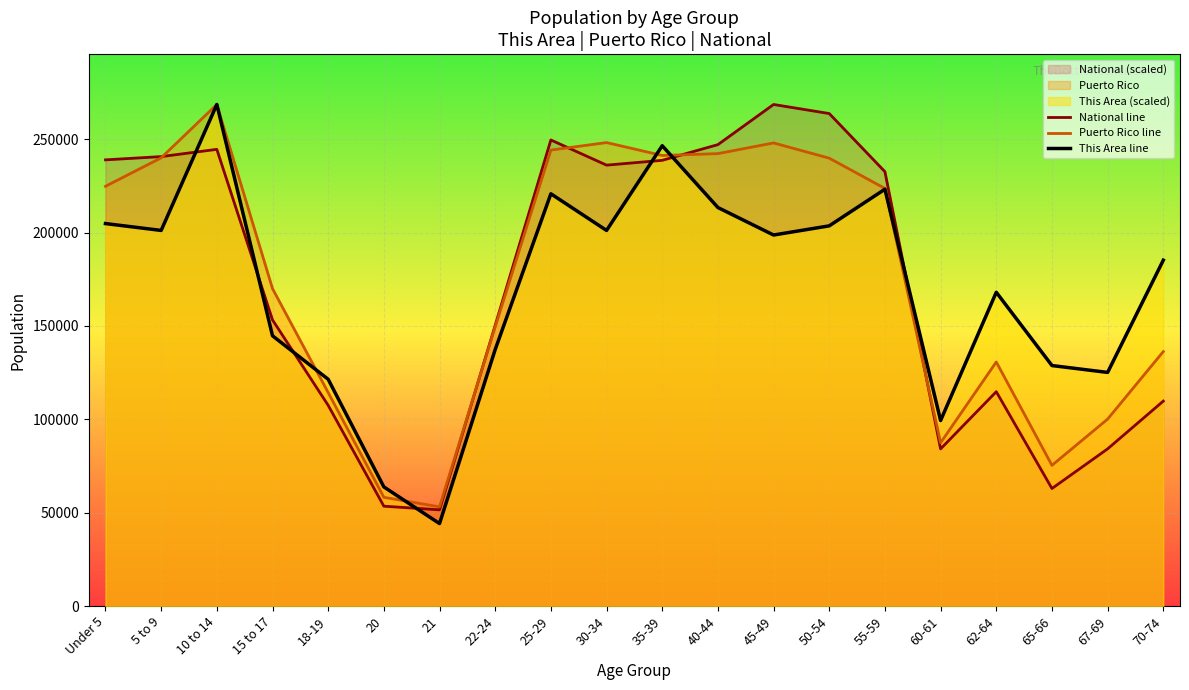

Does the chart display data point markers on the line(s)?

No